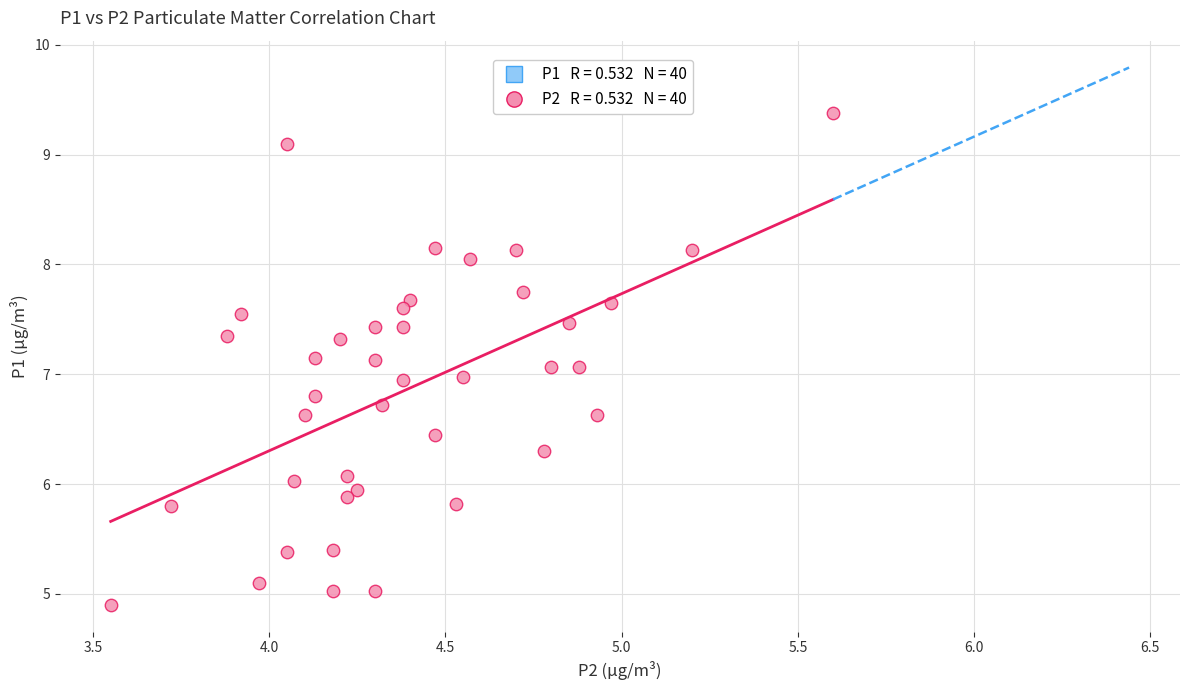

What is the range of Y values (max minus min)?

4.5